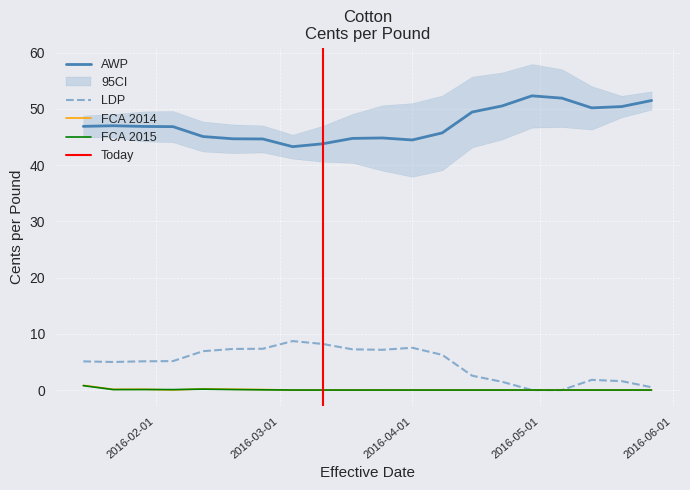

At which category is the sum across all series the highest?

19